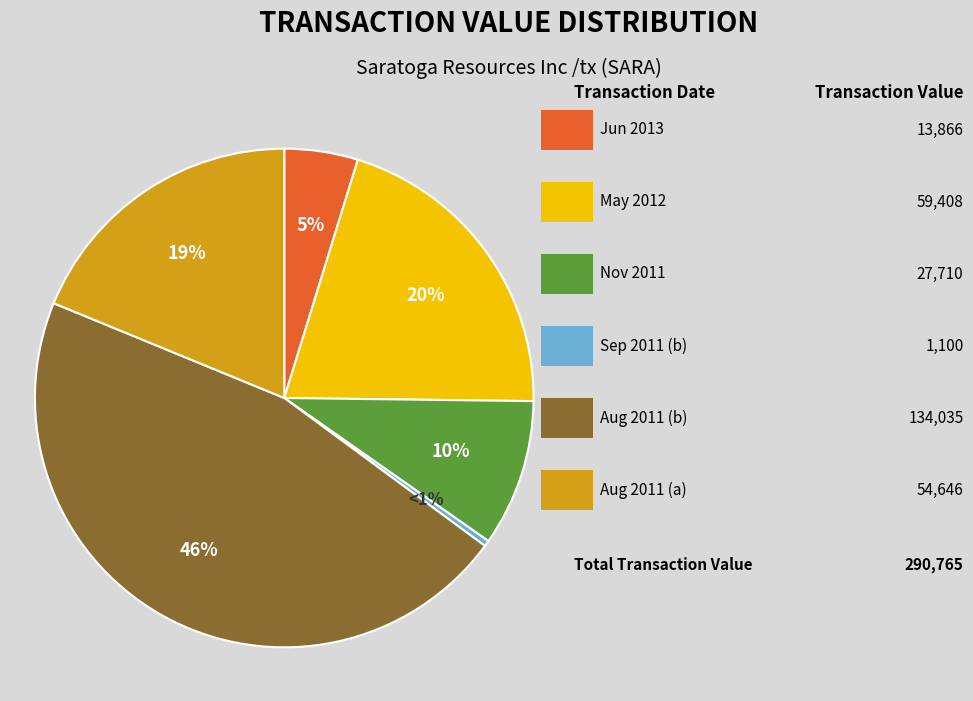

True or false: 2011-11-14 (tx:0) accounts for 10% of the total.

True